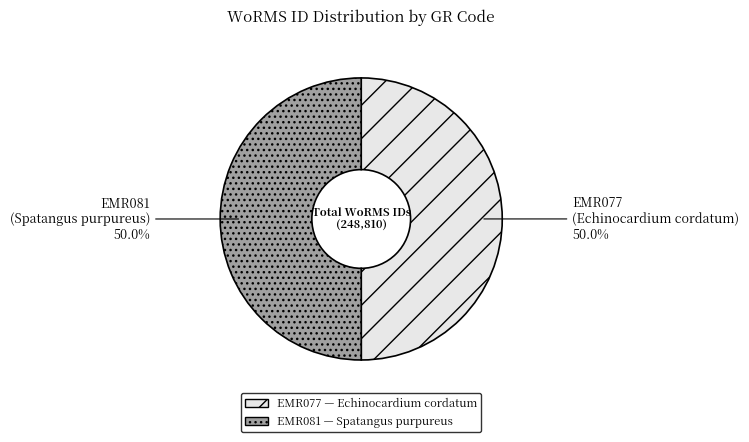

Do EMR081 and EMR077 together represent more than half of the pie?

Yes